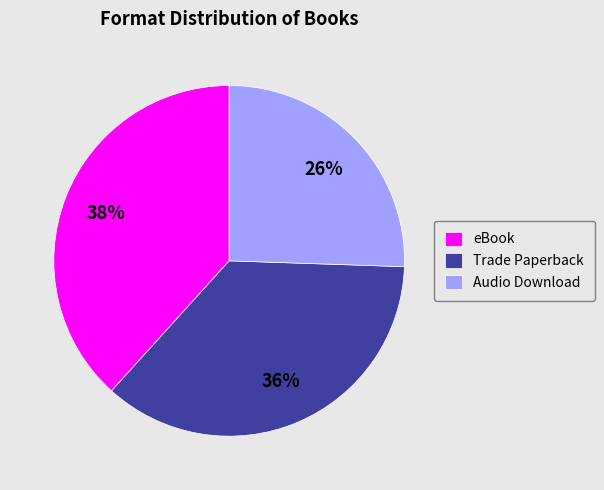

How many segments does this pie chart have?

3